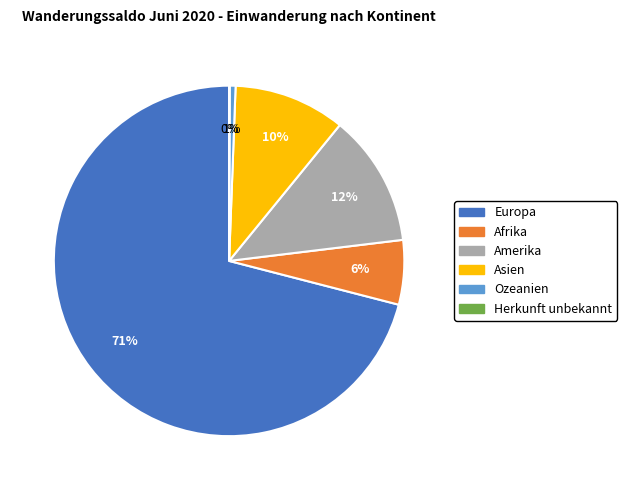

Is it true that Afrika is 19% of the pie?

False